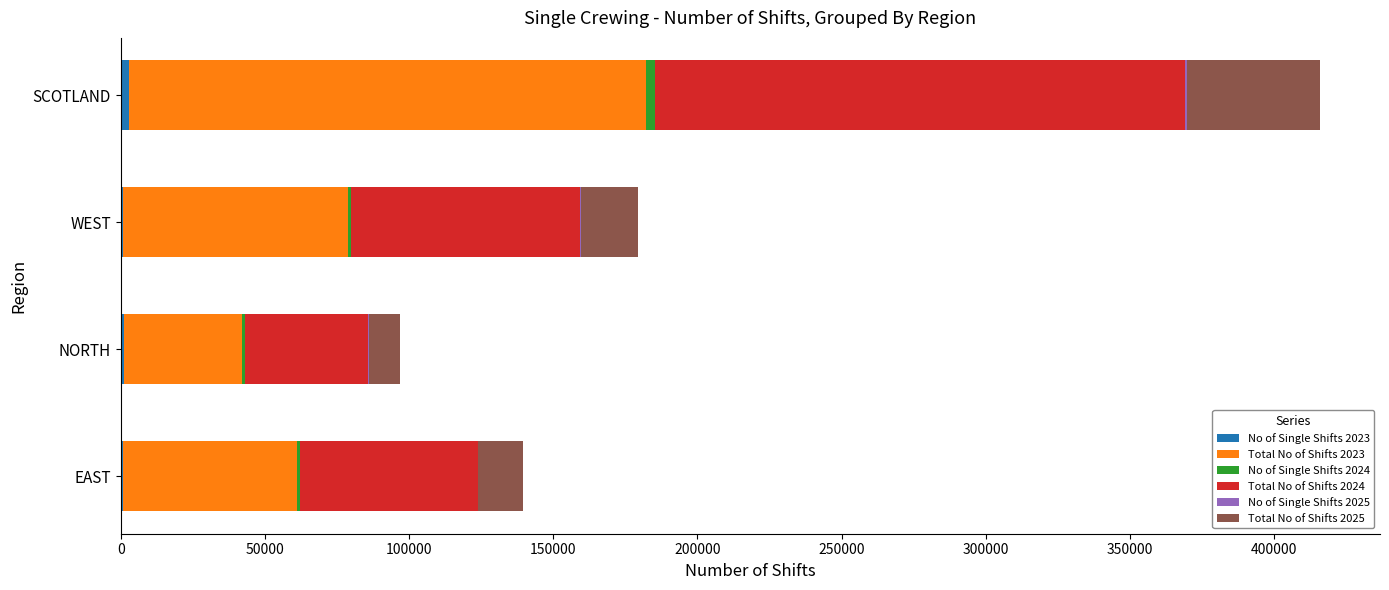

At which category is the sum across all series the highest?

SCOTLAND